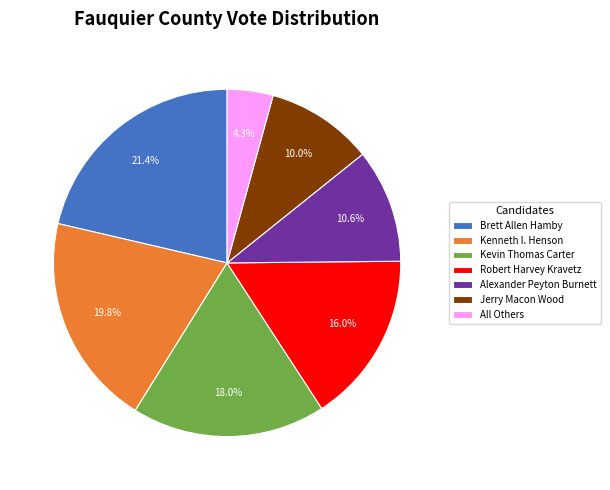

Which slice is the smallest?

All Others